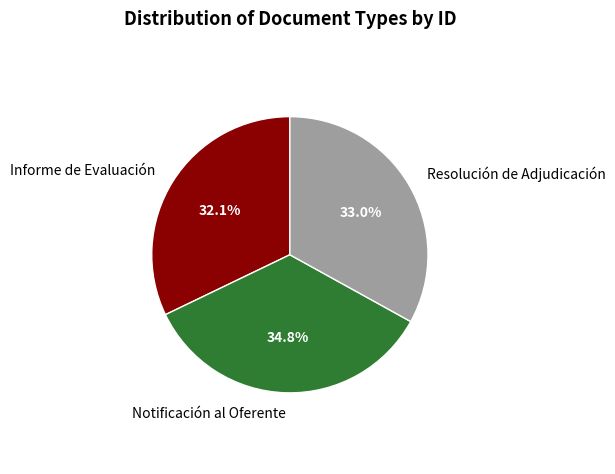

Is there any slice that represents more than half of the pie?

No